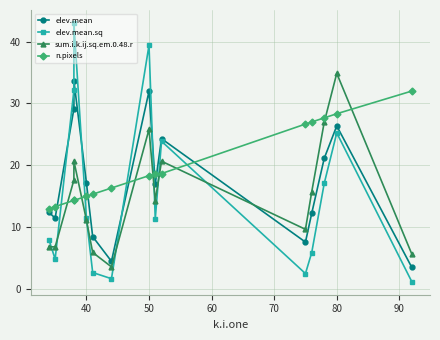

True or false: sum.i.k.ij.sq.em.0.48.r and n.pixels intersect in this chart.

True